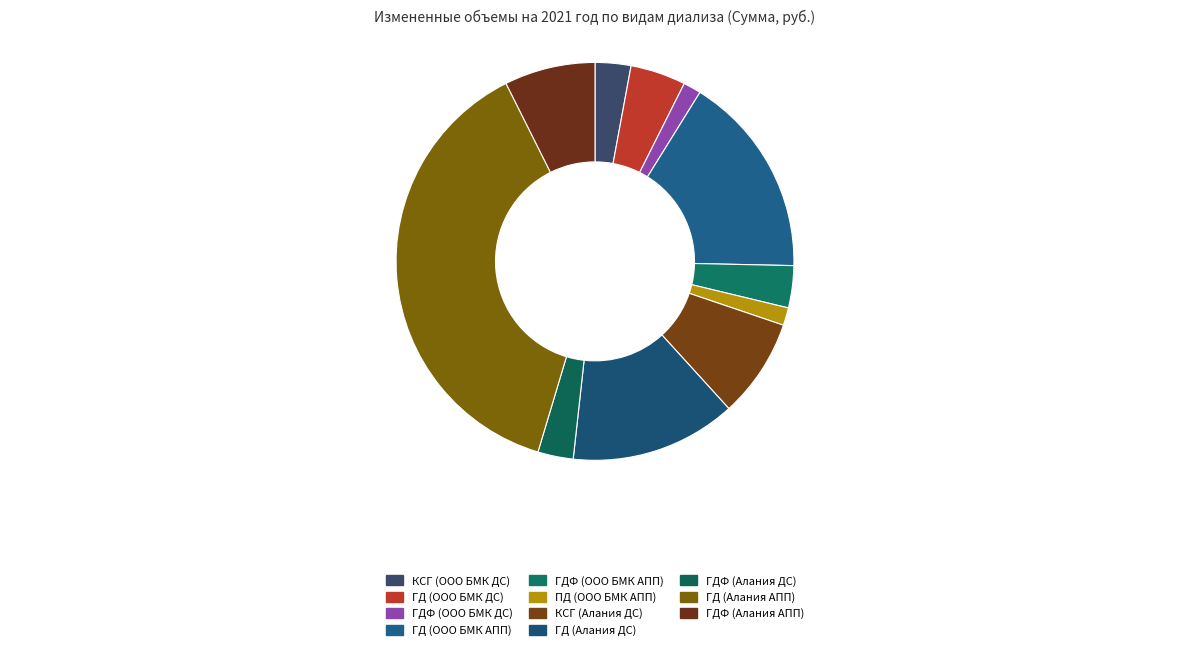

Which slice is the smallest?

ПД (ООО БМК АПП)